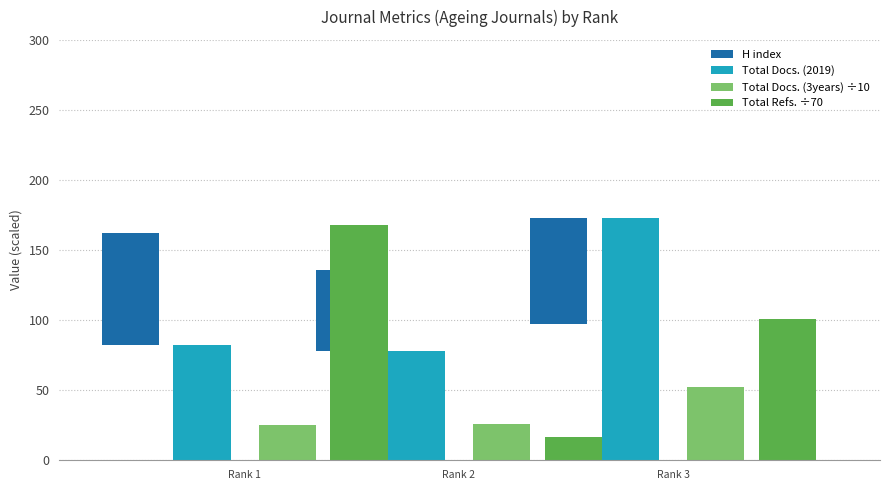

What is the value of the Total Refs. ÷70 bar at the 3rd from the left?

101.0